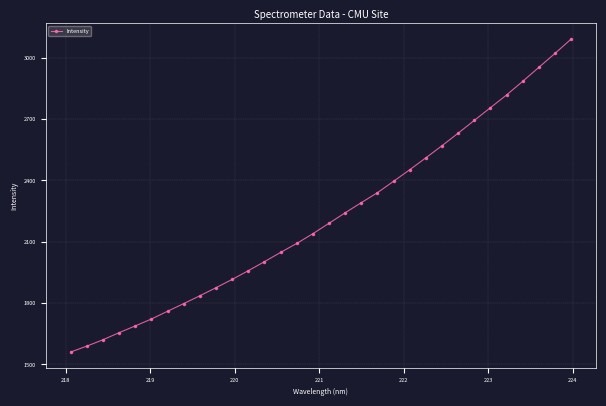

What is the greatest value displayed?

3091.1